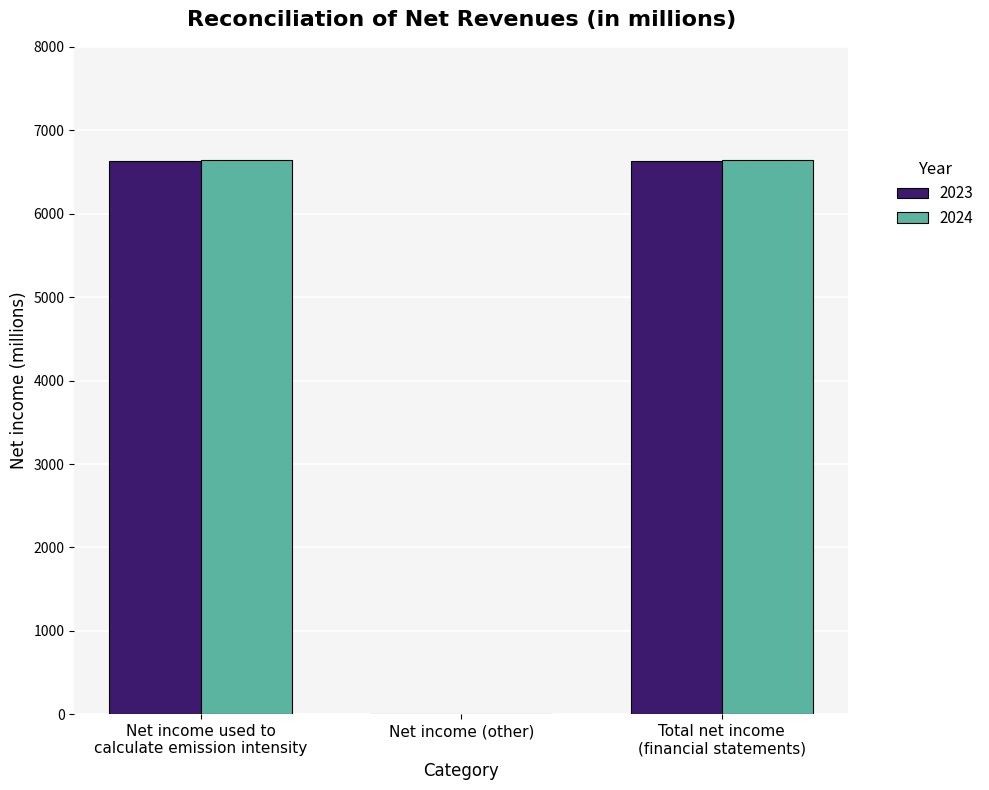

Count the number of data series in this chart.

2